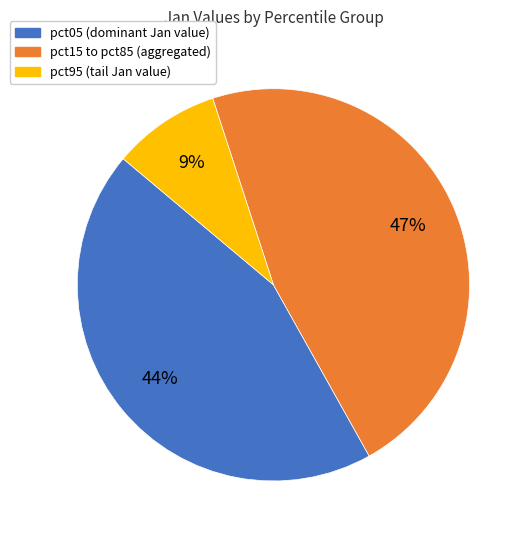

Does any single category account for the majority?

No